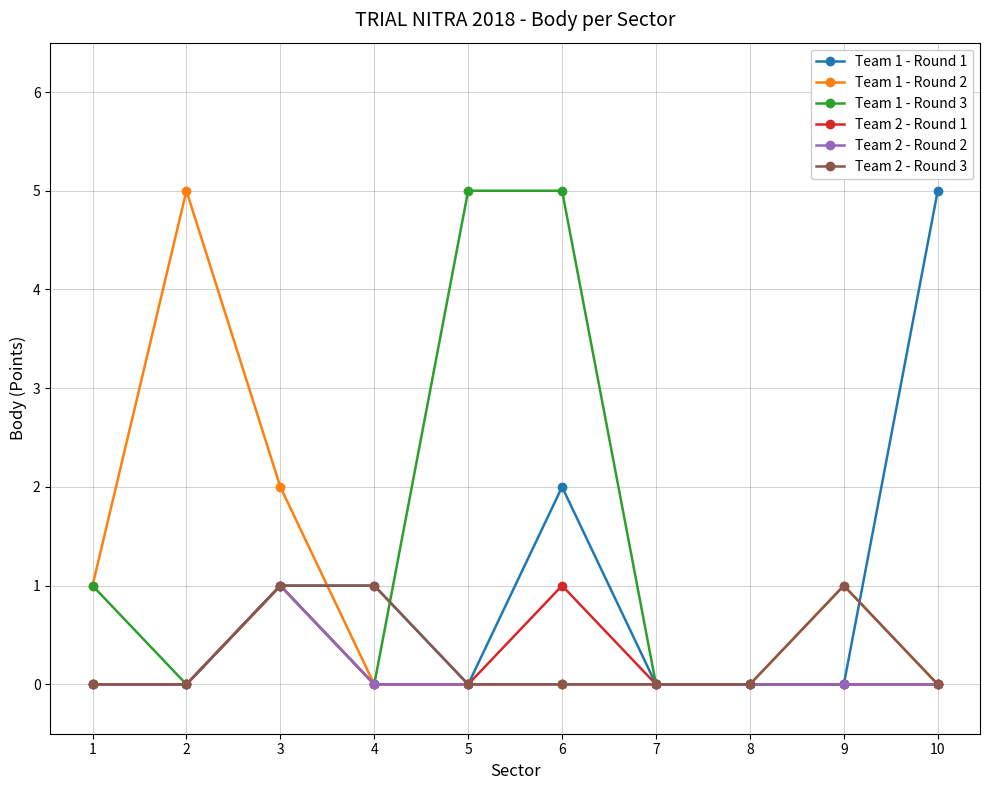

The value of Team 1 - Round 1 at 4 is 0. True or false?

False